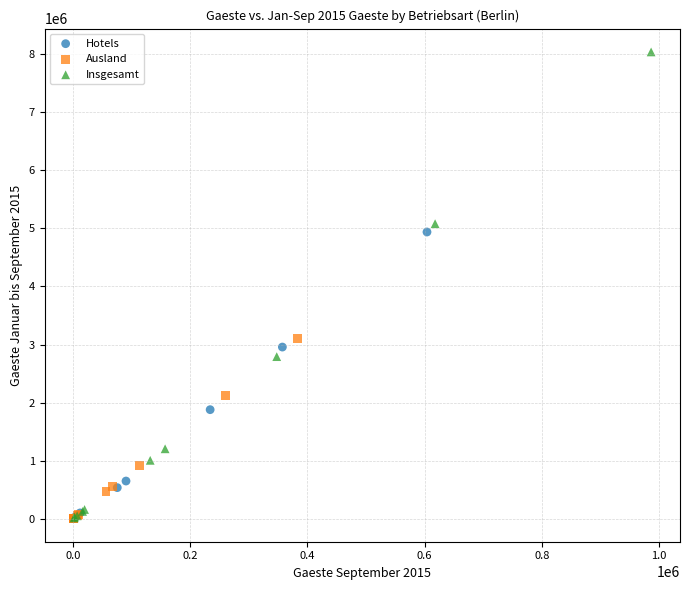

Which series reaches the maximum Y coordinate?

Insgesamt